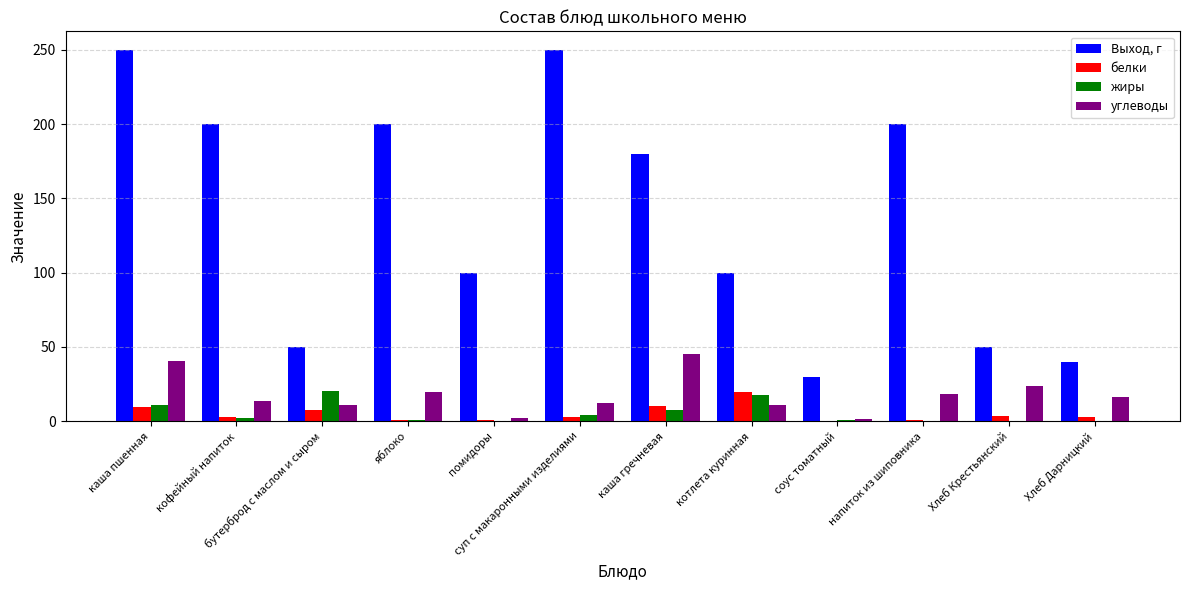

How many categories are shown in the chart?

12